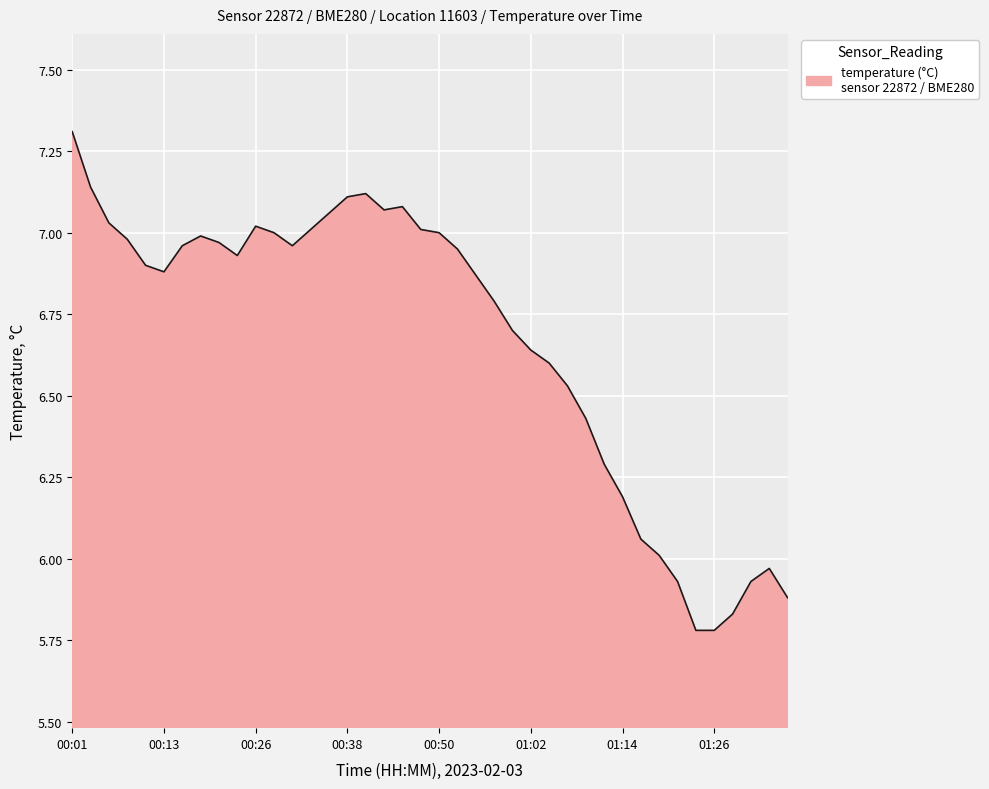

What is the difference between the maximum and minimum values?

1.5